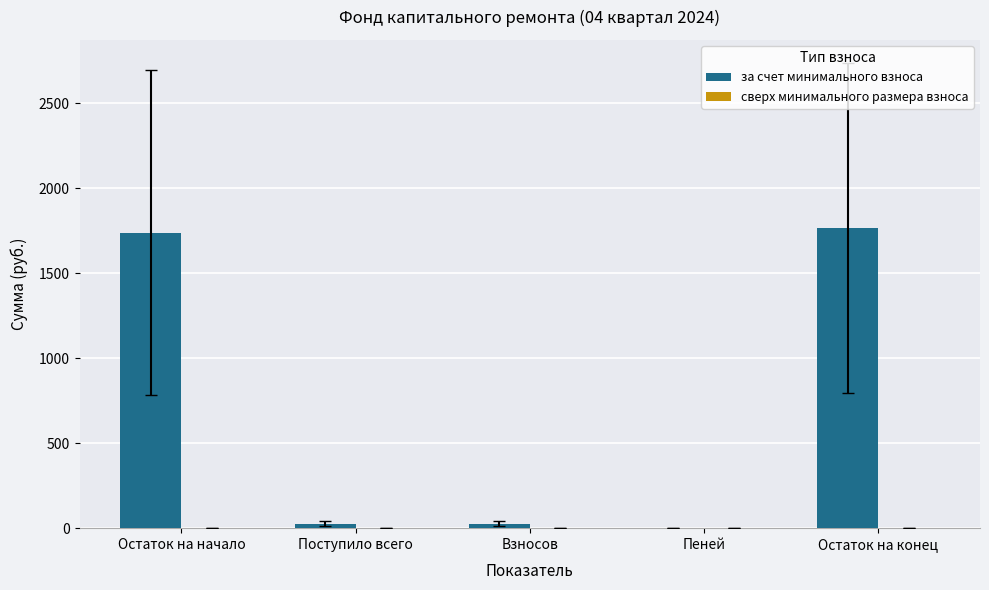

What is the maximum value shown in the chart?

1764.5